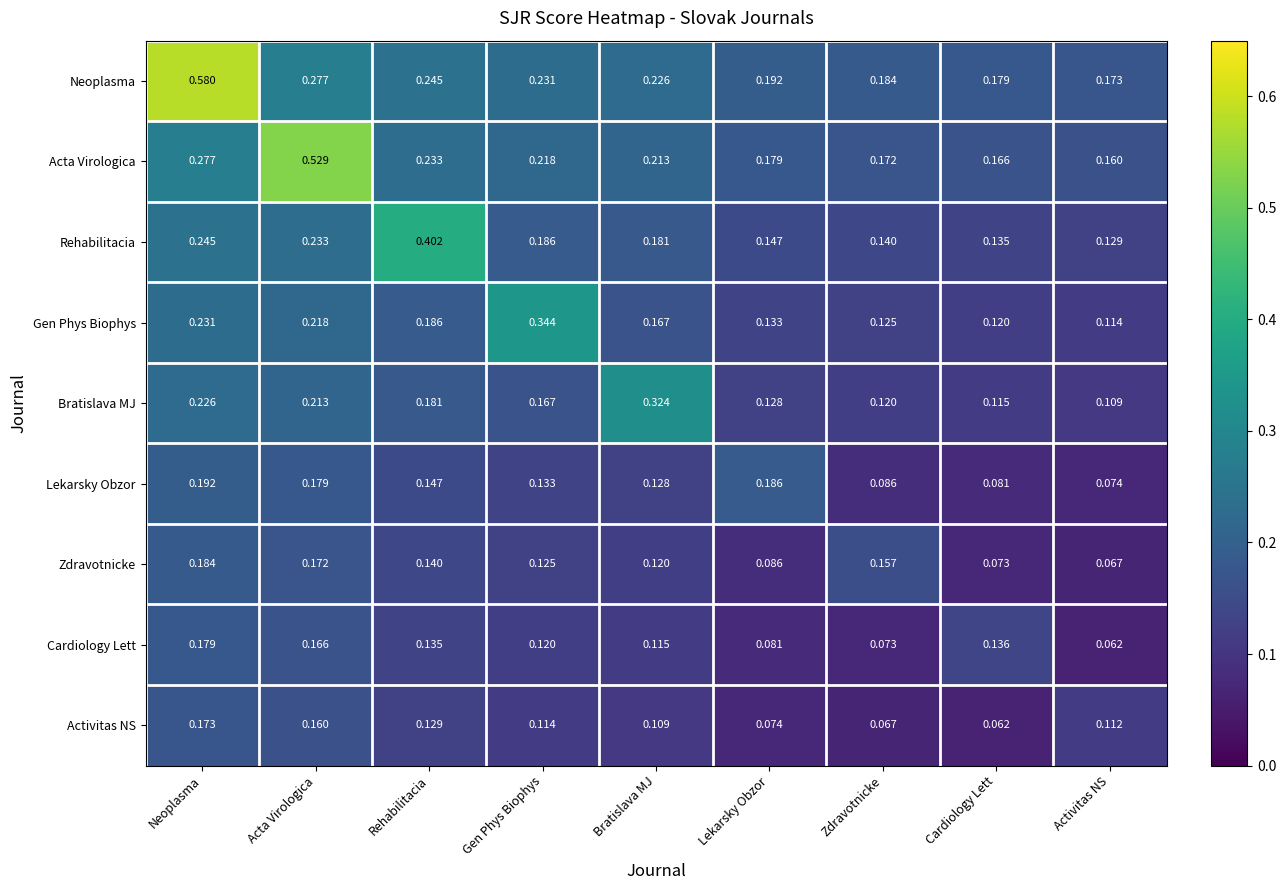

Which series has the largest total across all categories?

Neoplasma